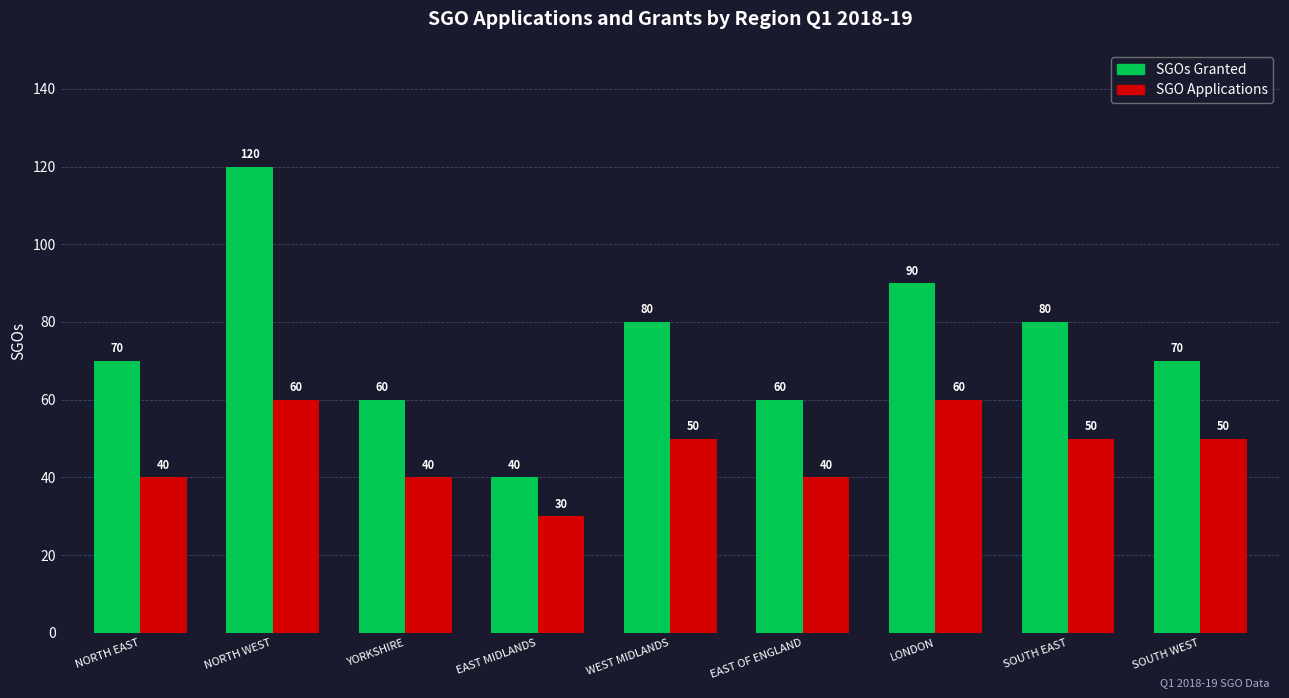

How many bars are there in each group?

2